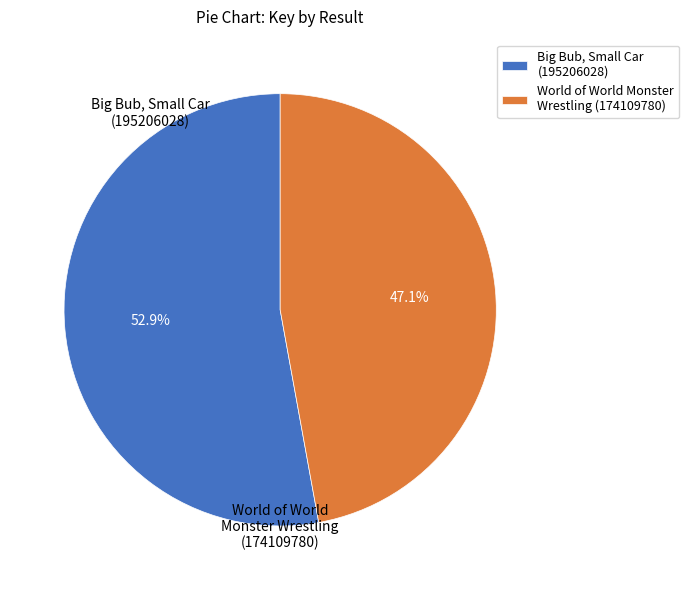

Does Big Bub, Small Car (195206028) represent more than half of the total?

Yes